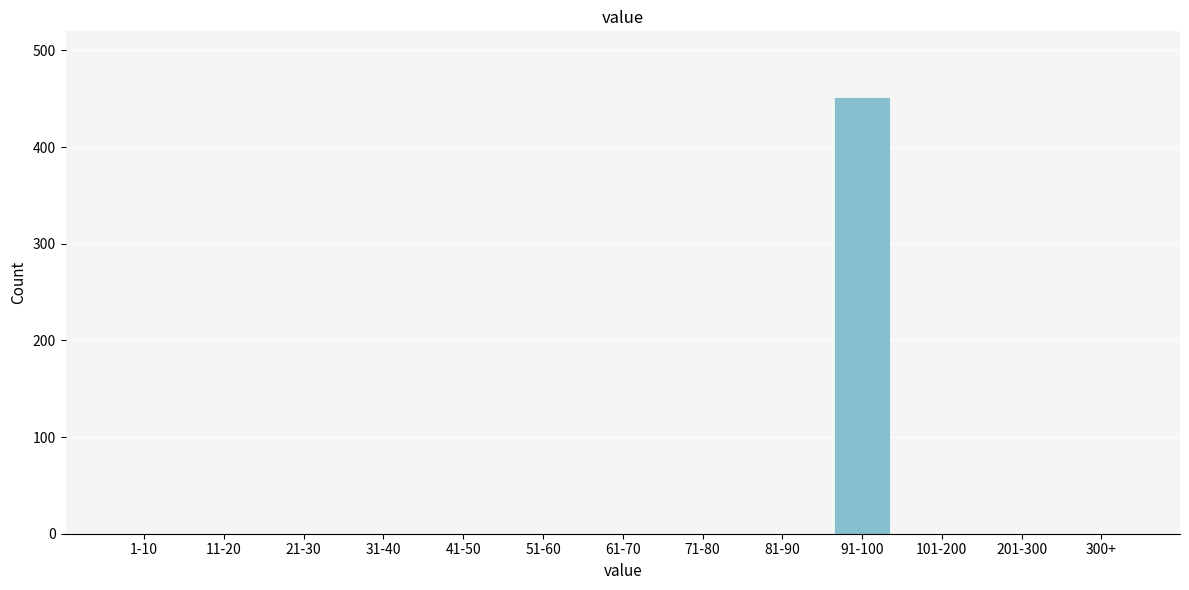

Reading left to right, list all the values displayed in this chart.

1-10=0	11-20=0	21-30=0	31-40=0	41-50=0	51-60=0	61-70=0	71-80=0	81-90=0	91-100=452	101-200=0	201-300=0	300+=0